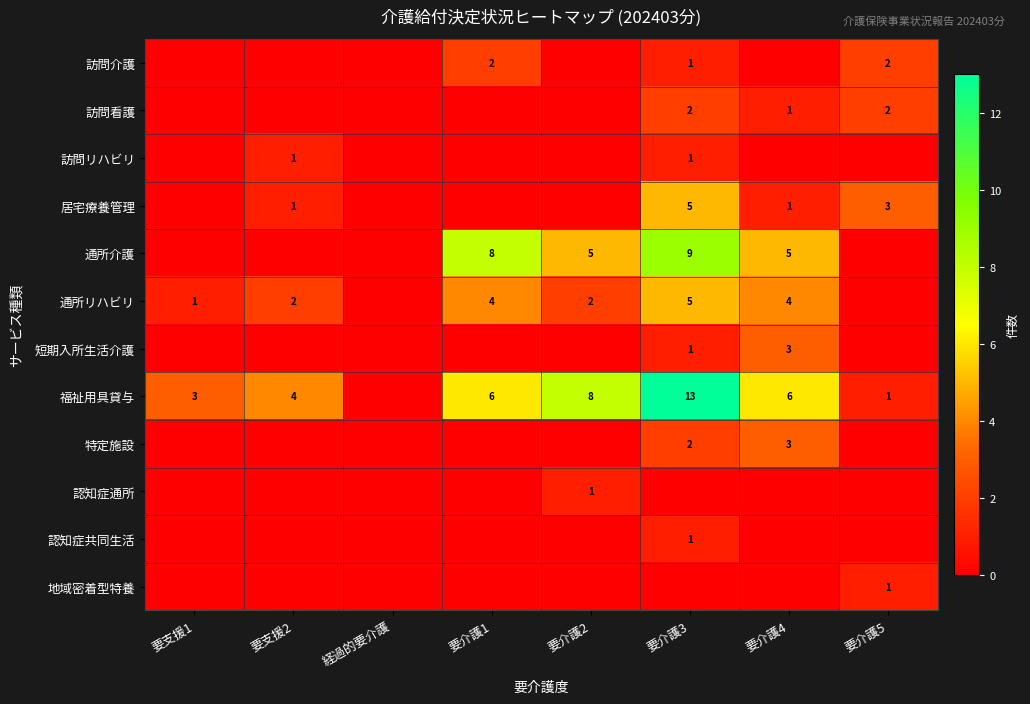

What is the difference between the 福祉用具貸与 values at 要支援2 and 要介護2?

4